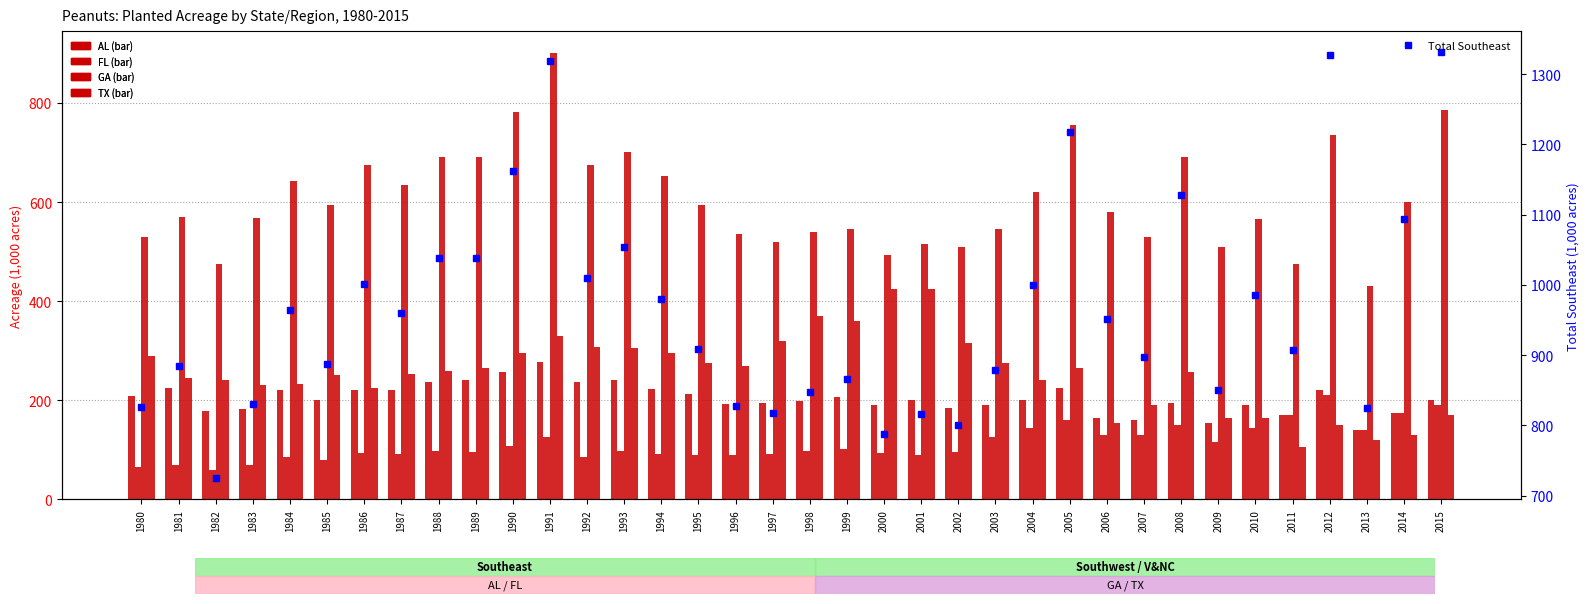

Which series changed the most between 1984 and 1995?

Total Southeast